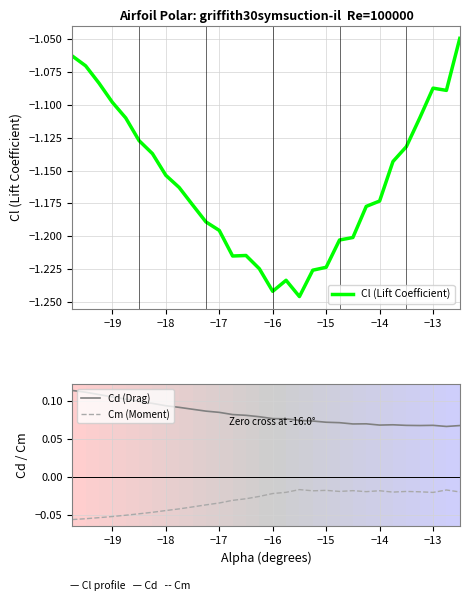

At how many categories does at least one series exceed 0?

30